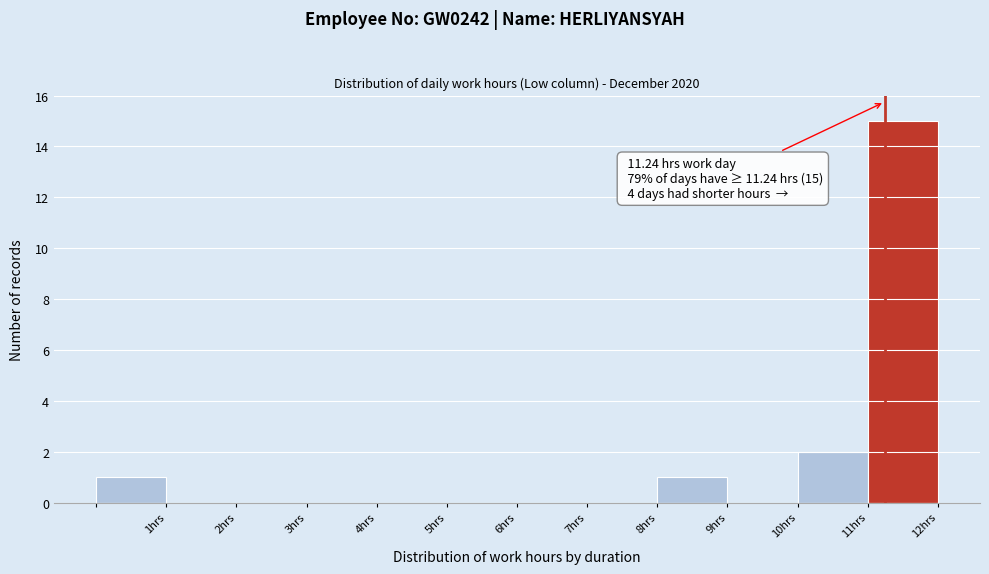

Over which range of the x-axis is the bar tallest?

11 to 12